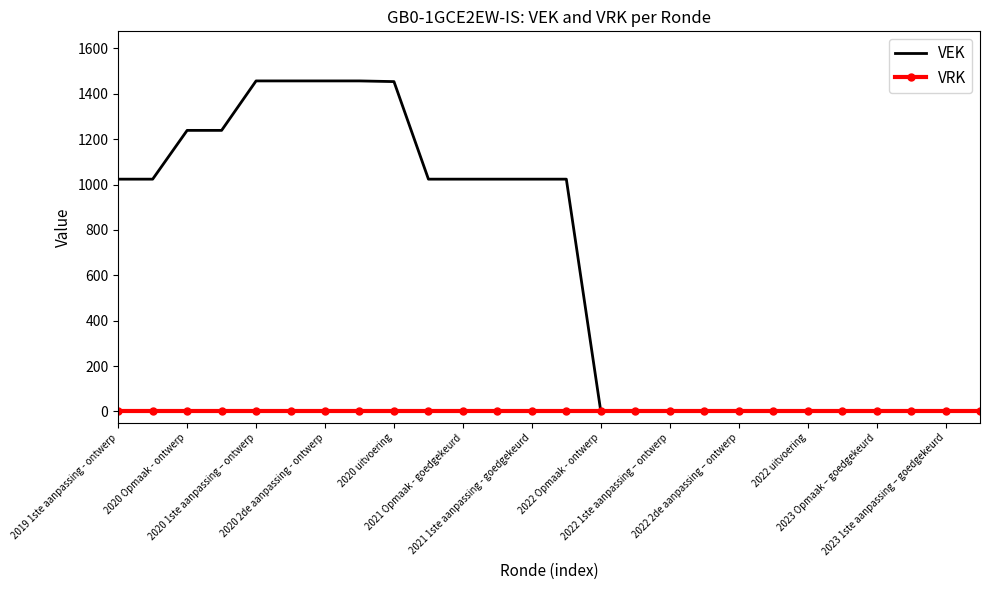

What is the sum of all VEK values?

16928